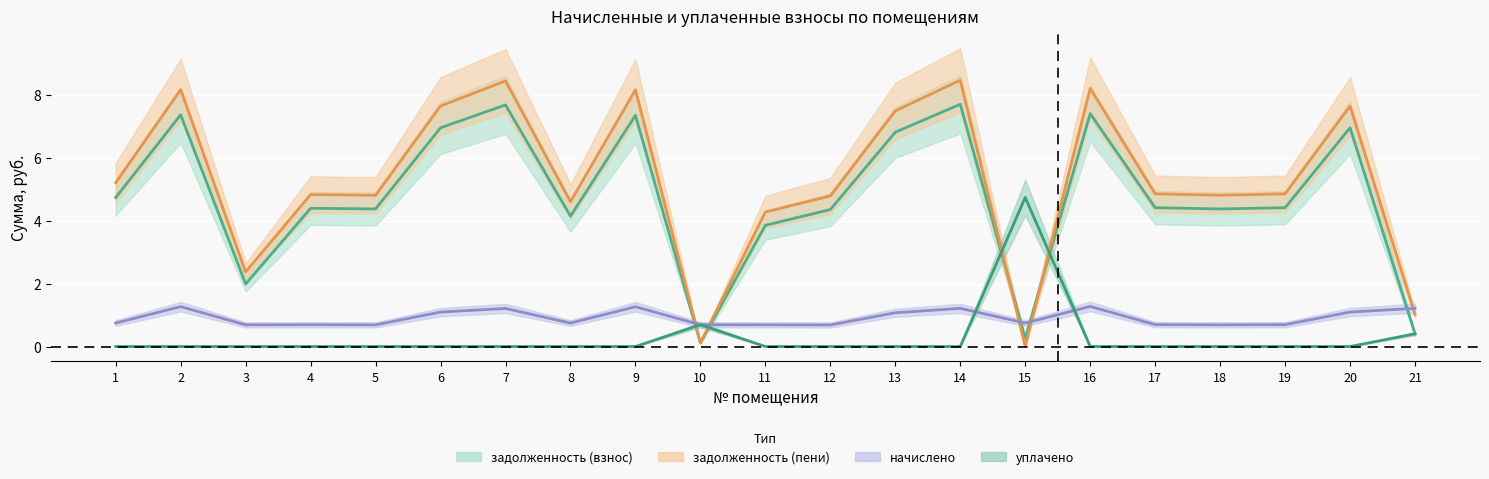

How many values in уплачено are above zero?

3